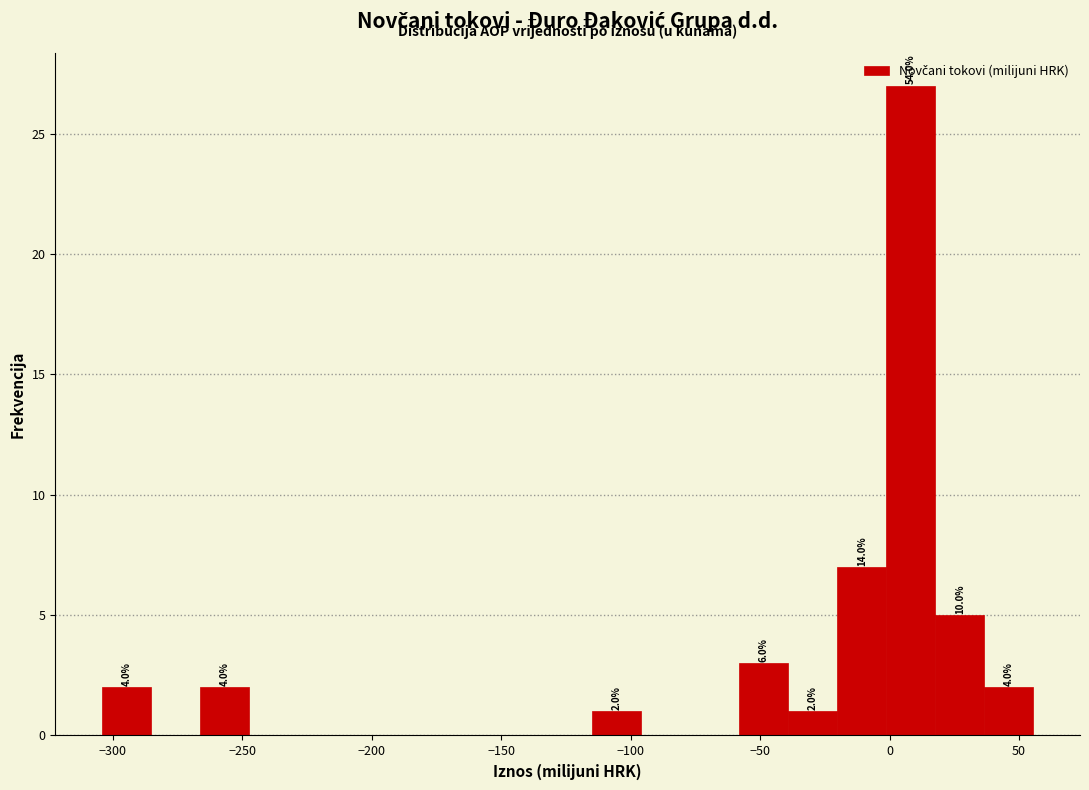

Read against the x-axis, roughly where is the centre of the tallest bar?

10